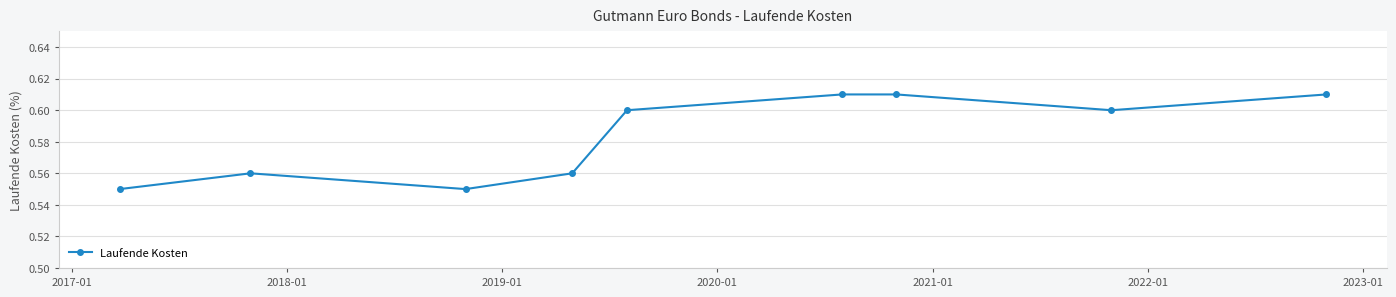

True or false: there are more than 2 points higher than both neighbors.

False